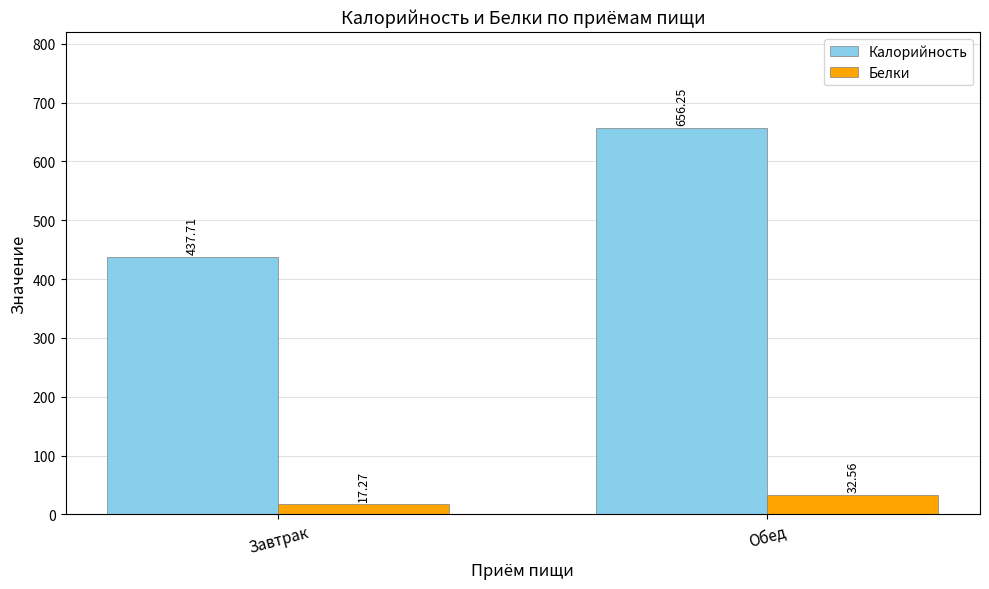

Which series changed the most between Завтрак and Обед?

Калорийность